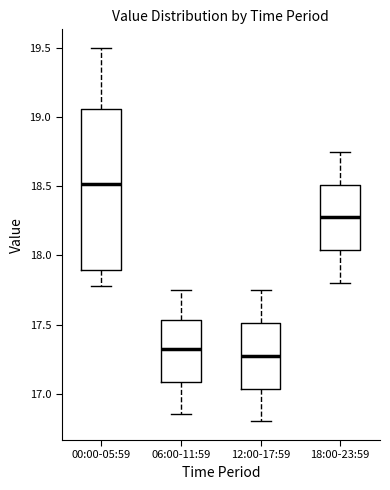

Reading left to right, transcribe this box plot: for each box, give where its median line is, the range the box spans, and where its two whiskers end, as read against the y-axis. The values are not printed on the chart, so give them approximately, as read against the axis.

00:00-05:59: median 18.50, box 17.90 to 19.05, whiskers 17.80 to 19.50
06:00-11:59: median 17.35, box 17.10 to 17.55, whiskers 16.85 to 17.75
12:00-17:59: median 17.30, box 17.05 to 17.50, whiskers 16.80 to 17.75
18:00-23:59: median 18.30, box 18.05 to 18.50, whiskers 17.80 to 18.75